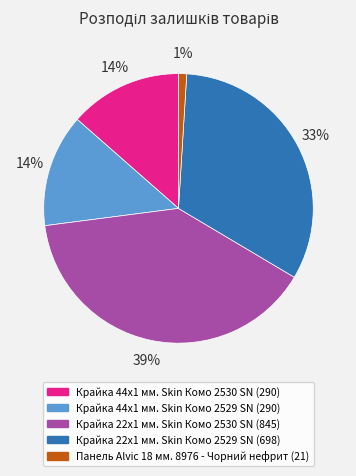

Do Крайка 22x1 мм. Skin Комо 2529 SN and Крайка 44x1 мм. Skin Комо 2529 SN together represent more than half of the pie?

No